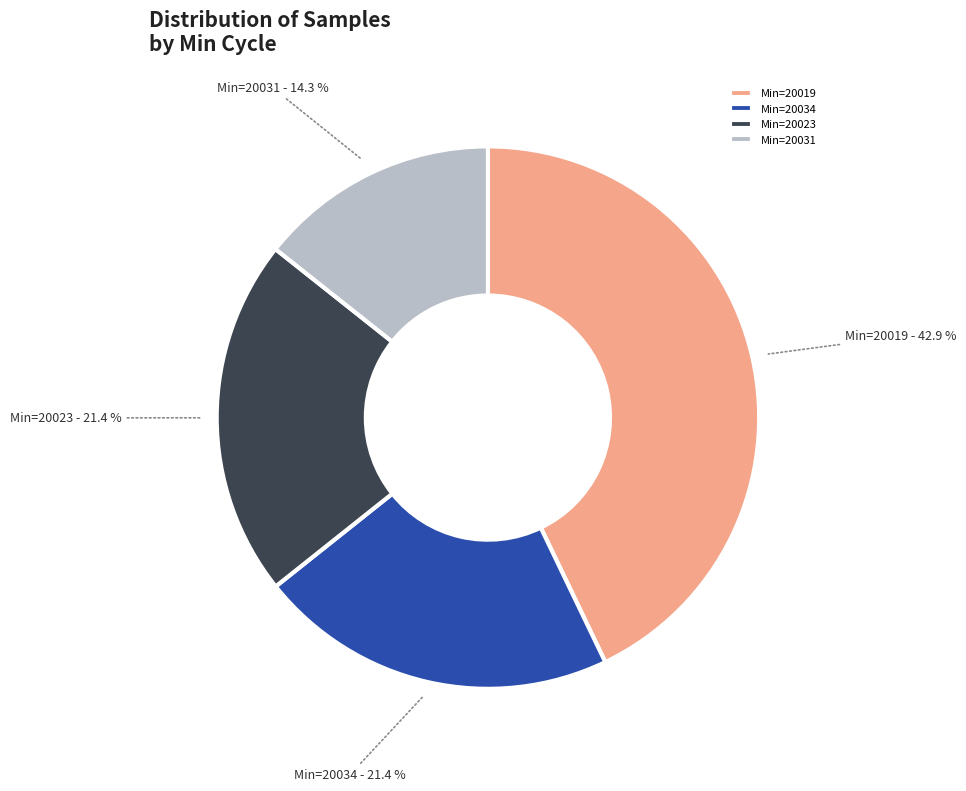

Do Min=20031 and Min=20019 together represent more than half of the pie?

Yes